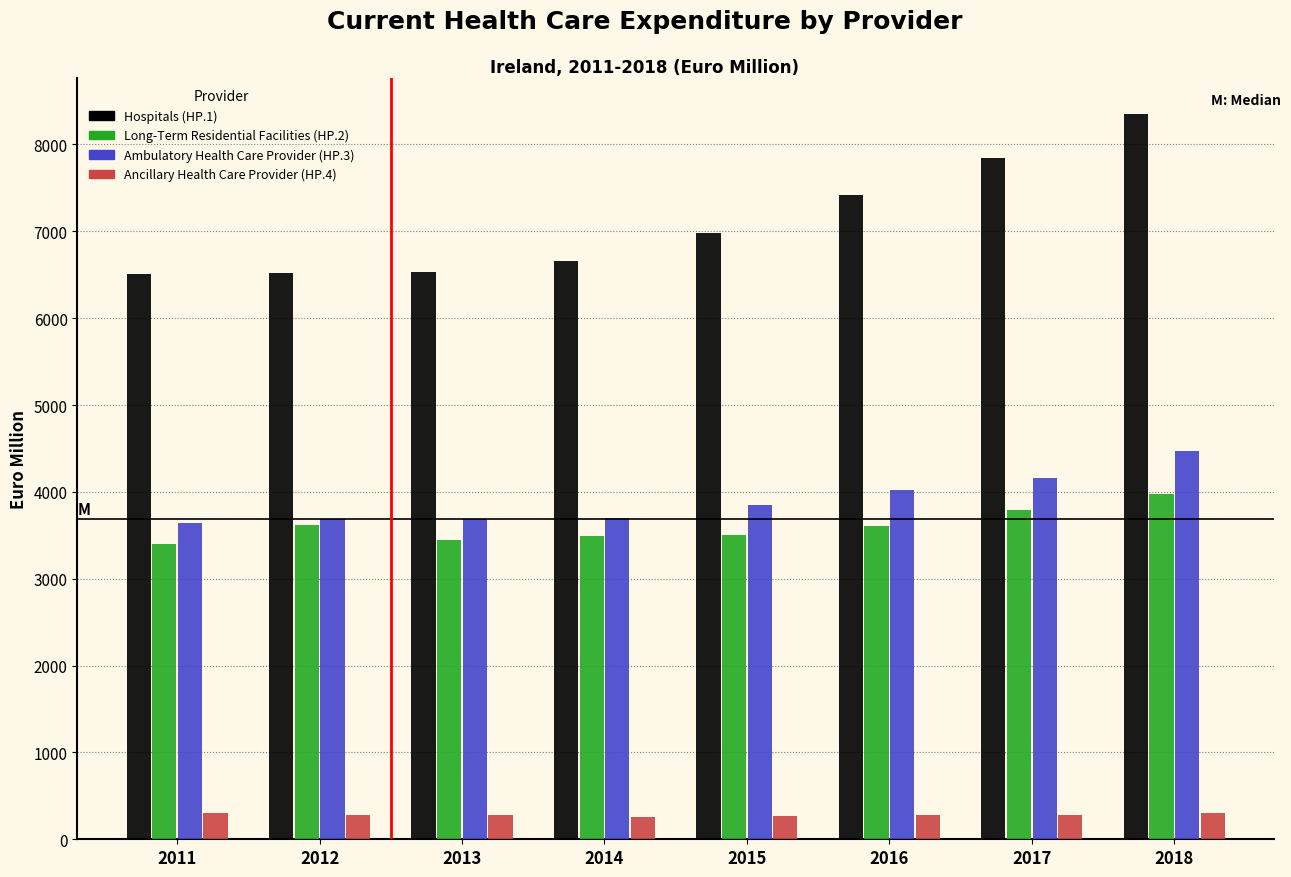

What is the sum of all Ancillary Health Care Provider (HP.4) values?

2265